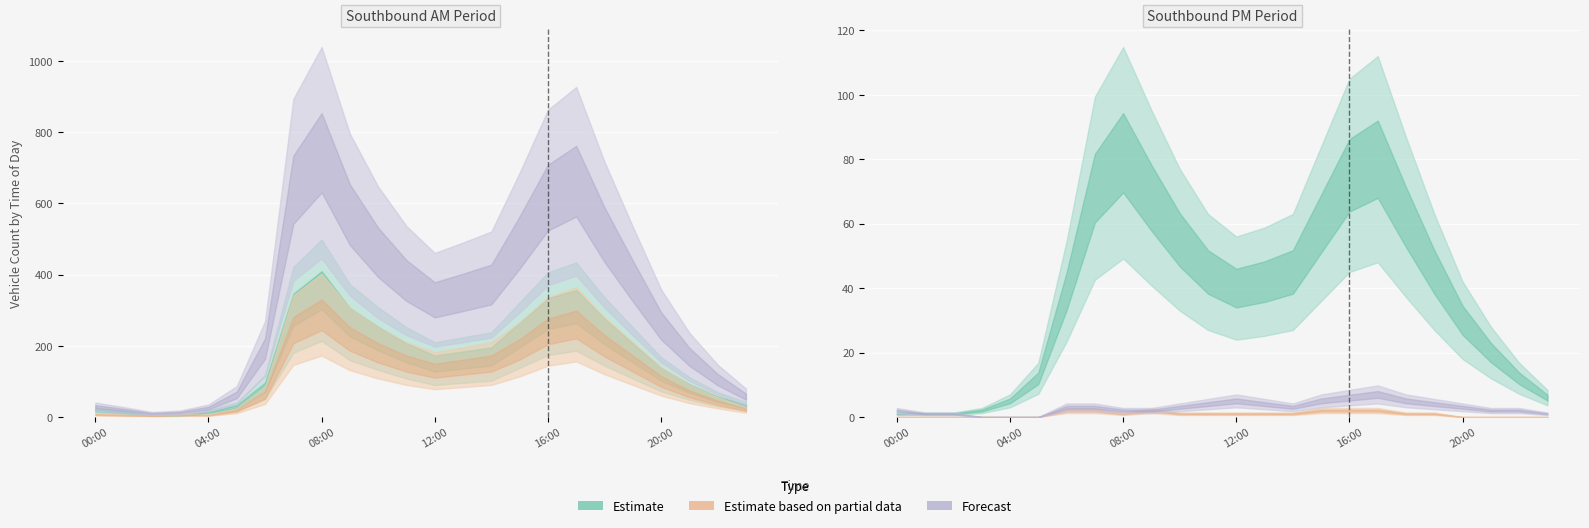

What is the label of the 4th point from the left?

03:00